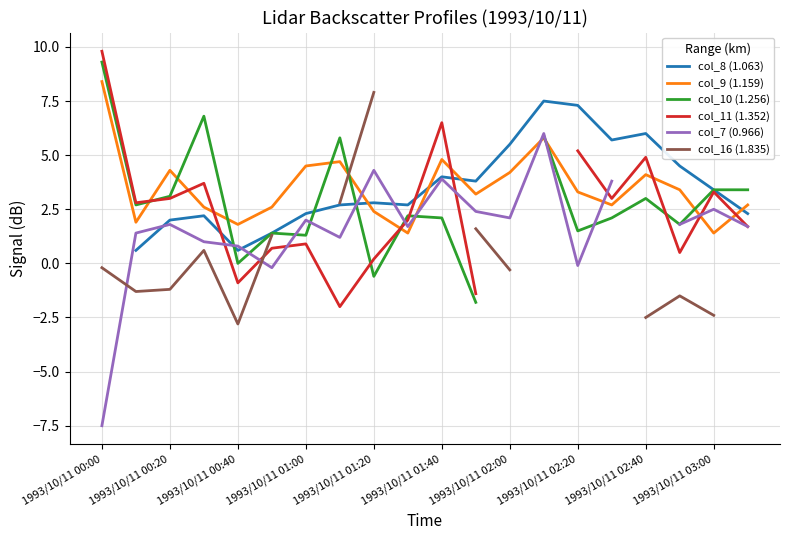

Is it true that col_9 (1.159) equals 0.8 at 1993/10/11 03:00?

False